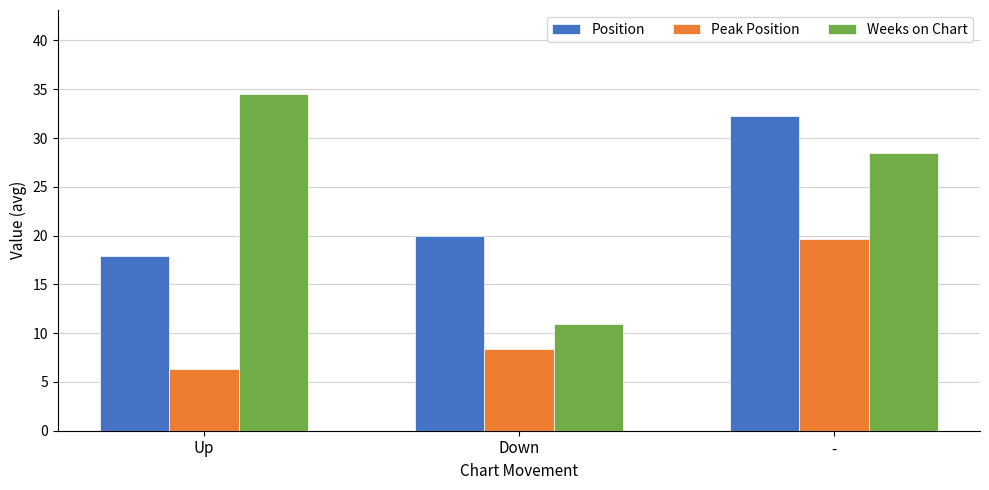

The value of Weeks on Chart at Down is 10.9. True or false?

True